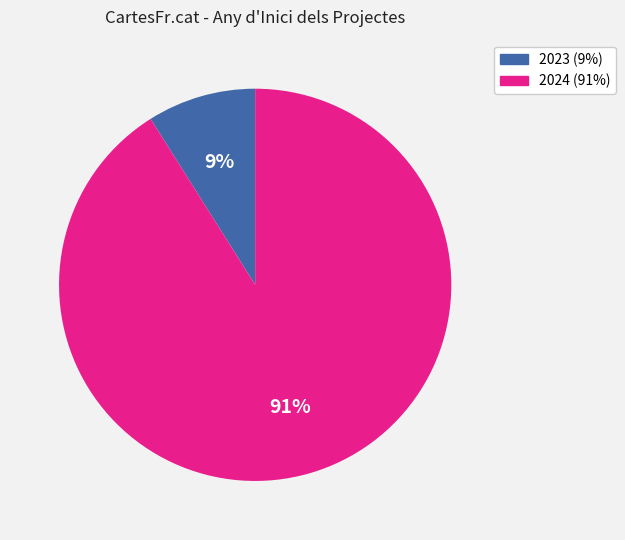

Is there any slice that represents more than half of the pie?

Yes